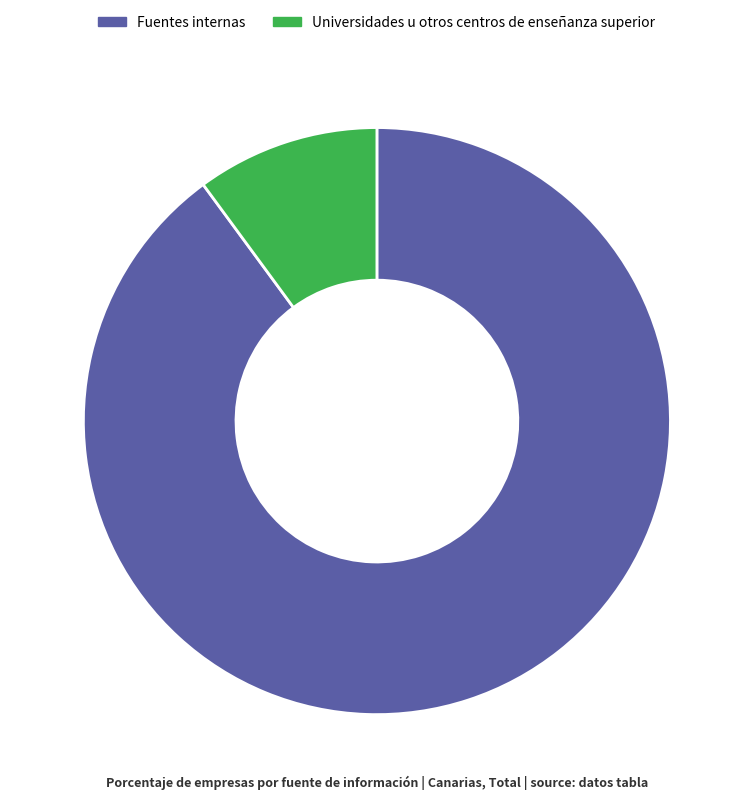

Count the number of slices in the pie.

2